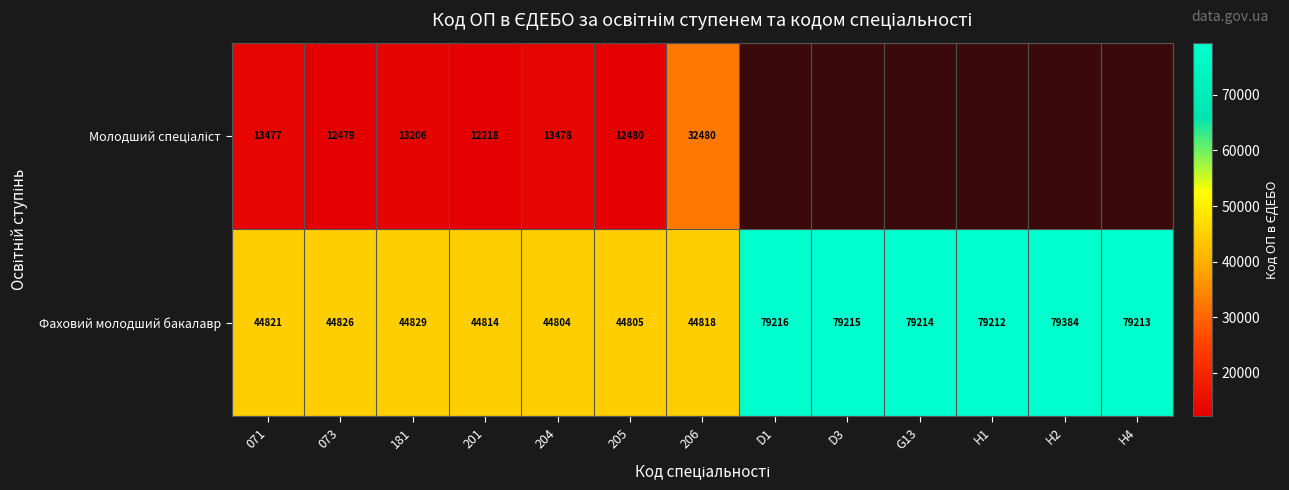

Where is Фаховий молодший бакалавр nearest to the value 62094?

H1